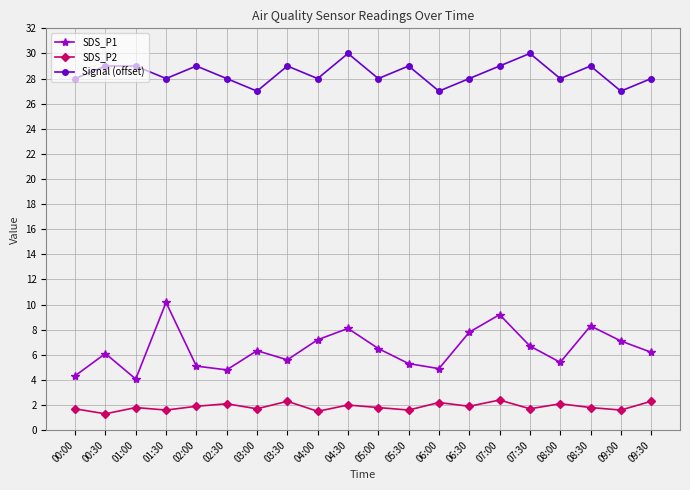

What is the difference between the second highest and minimum values in the Signal (offset) series?

3.0